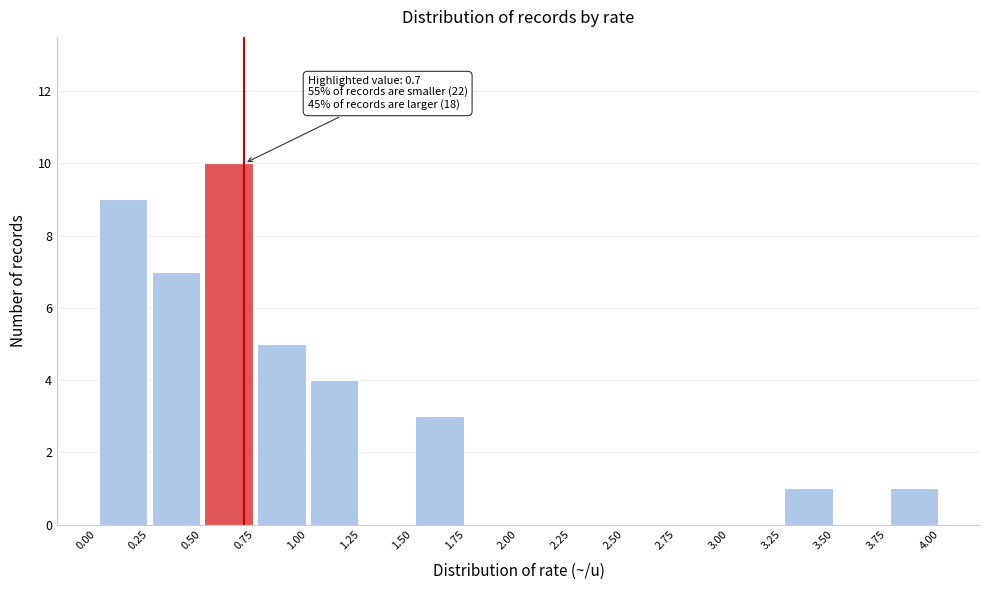

Over which range of the x-axis is the bar tallest?

0.50 to 0.75